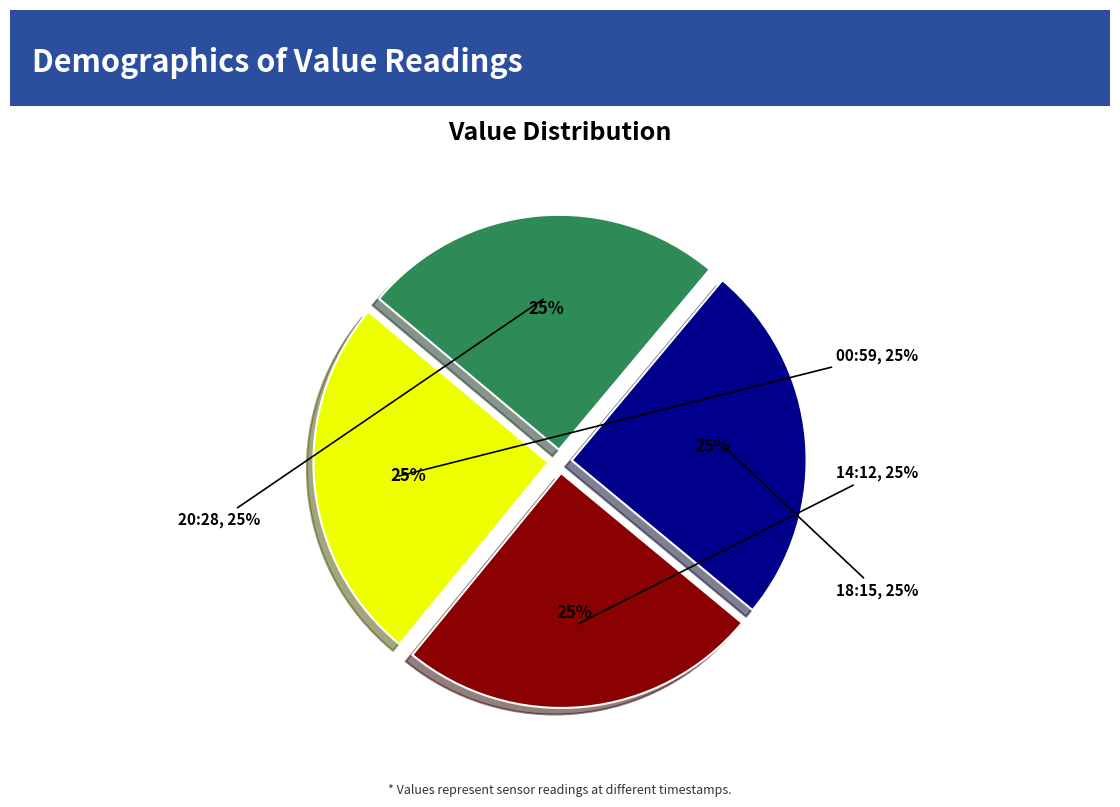

Is it true that 2023-04-12T00:59:39.482Z is 15% of the pie?

False